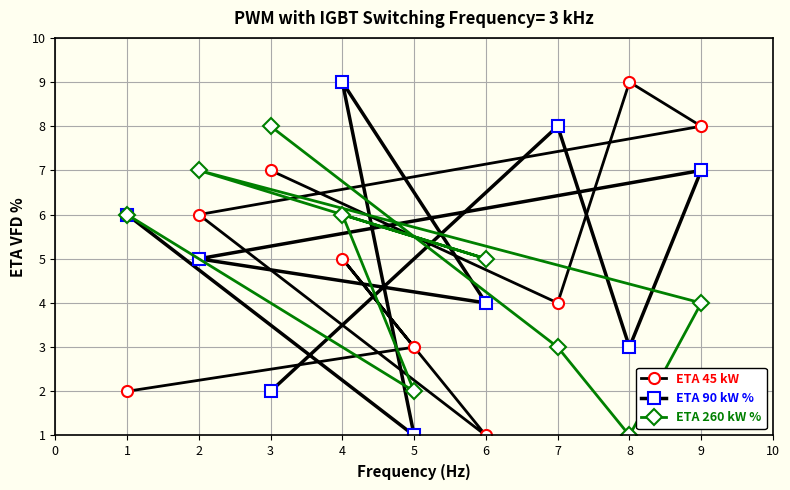

In ETA 45 kW, how many points are higher than both neighbors (excluding endpoints)?

2